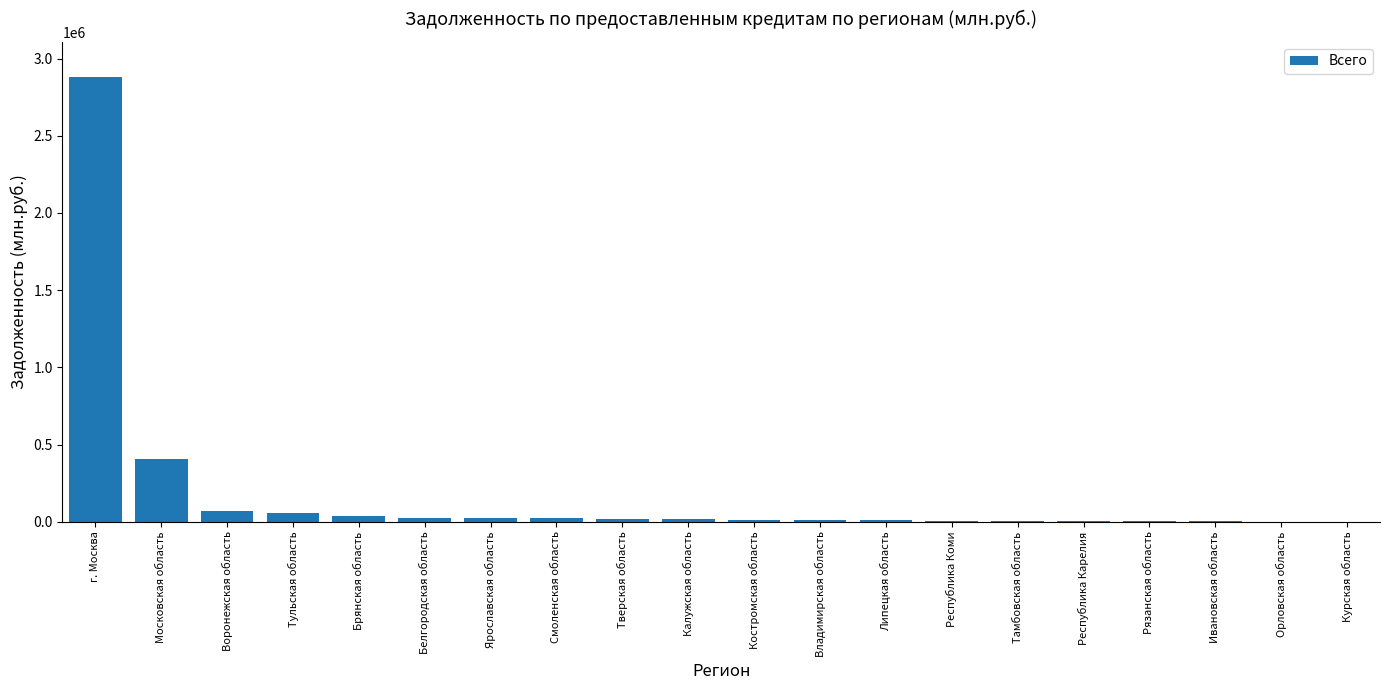

Count the number of data series in this chart.

1